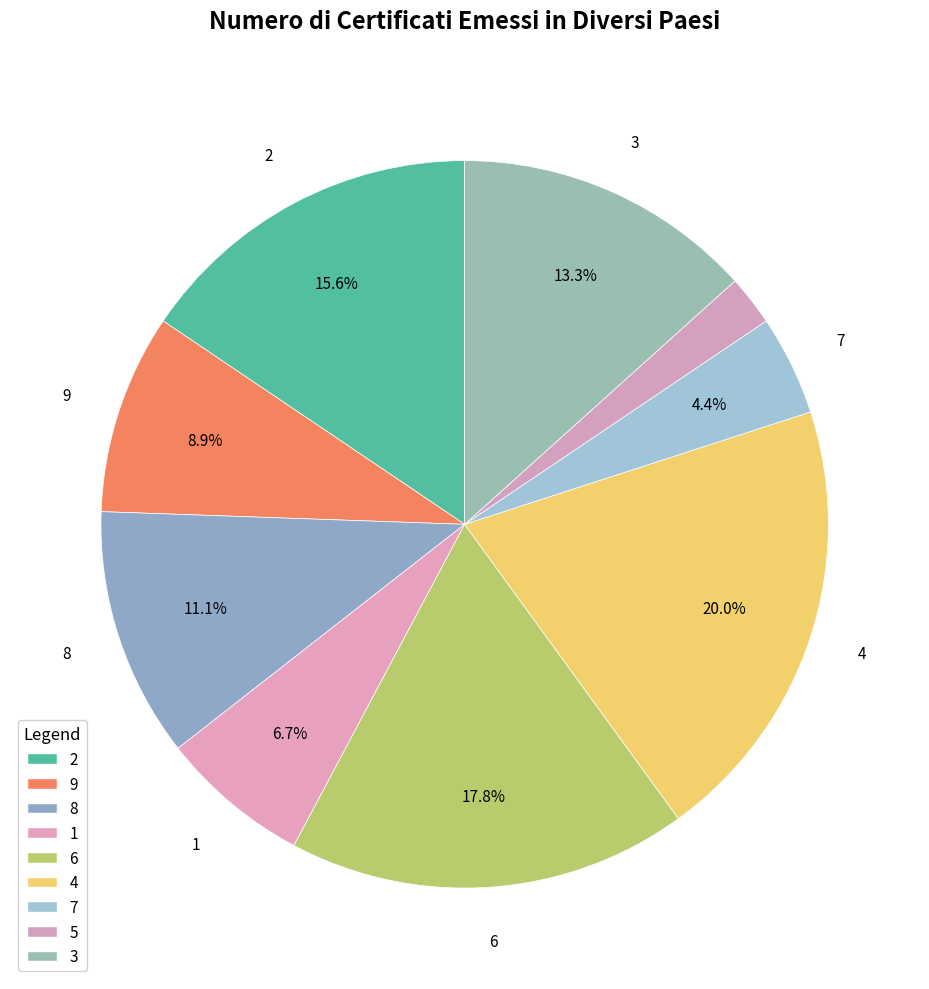

How many segments does this pie chart have?

9